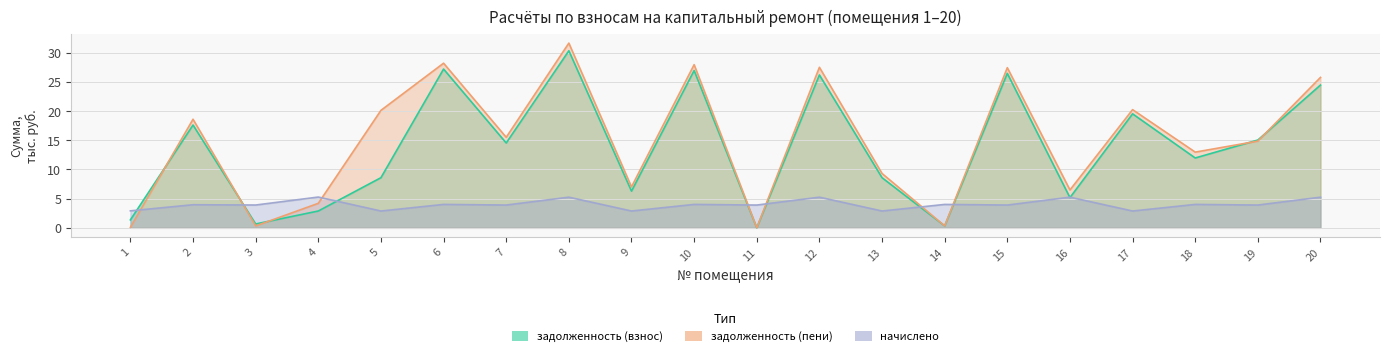

At 9, list the series in order from smallest to largest.

начислено, задолженность (взнос), задолженность (пени)